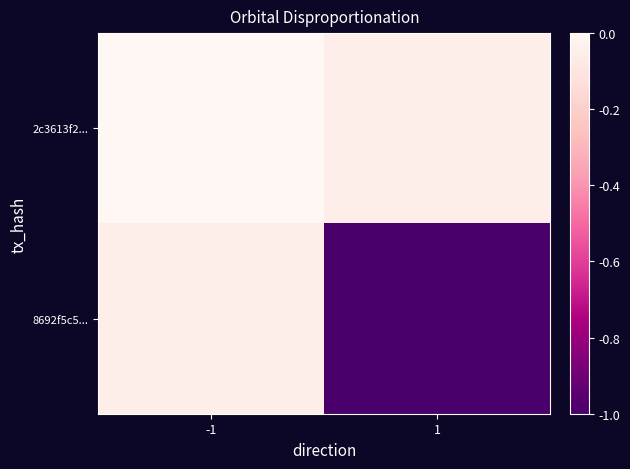

Which label corresponds to the smallest value in the chart?

1